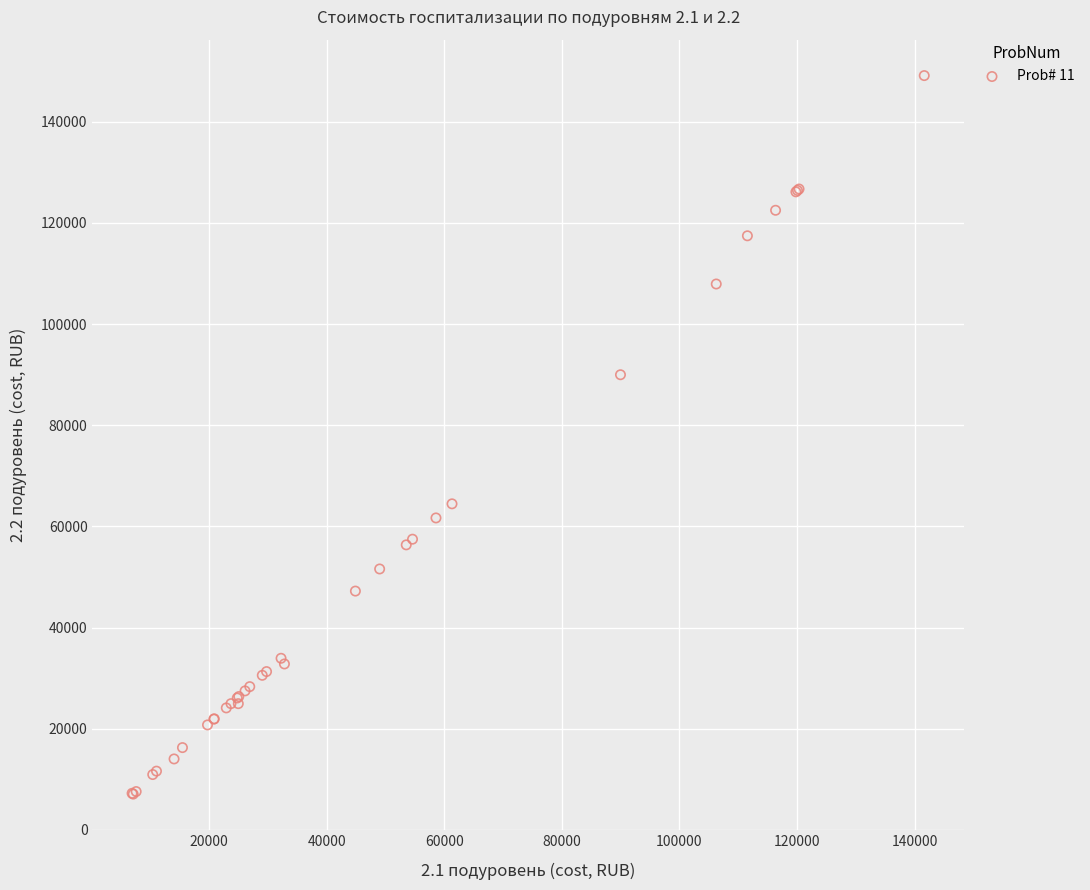

What Y value in the scatter plot is closest to 78086?

89970.1